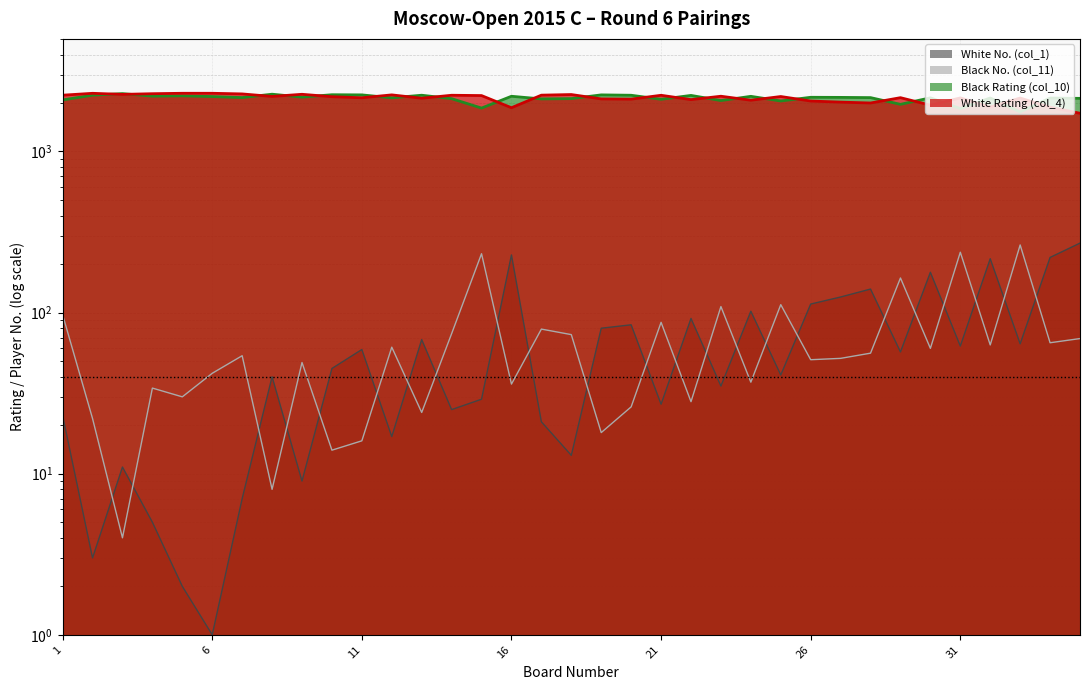

What is the average value of the Black No. (col_11) series?

70